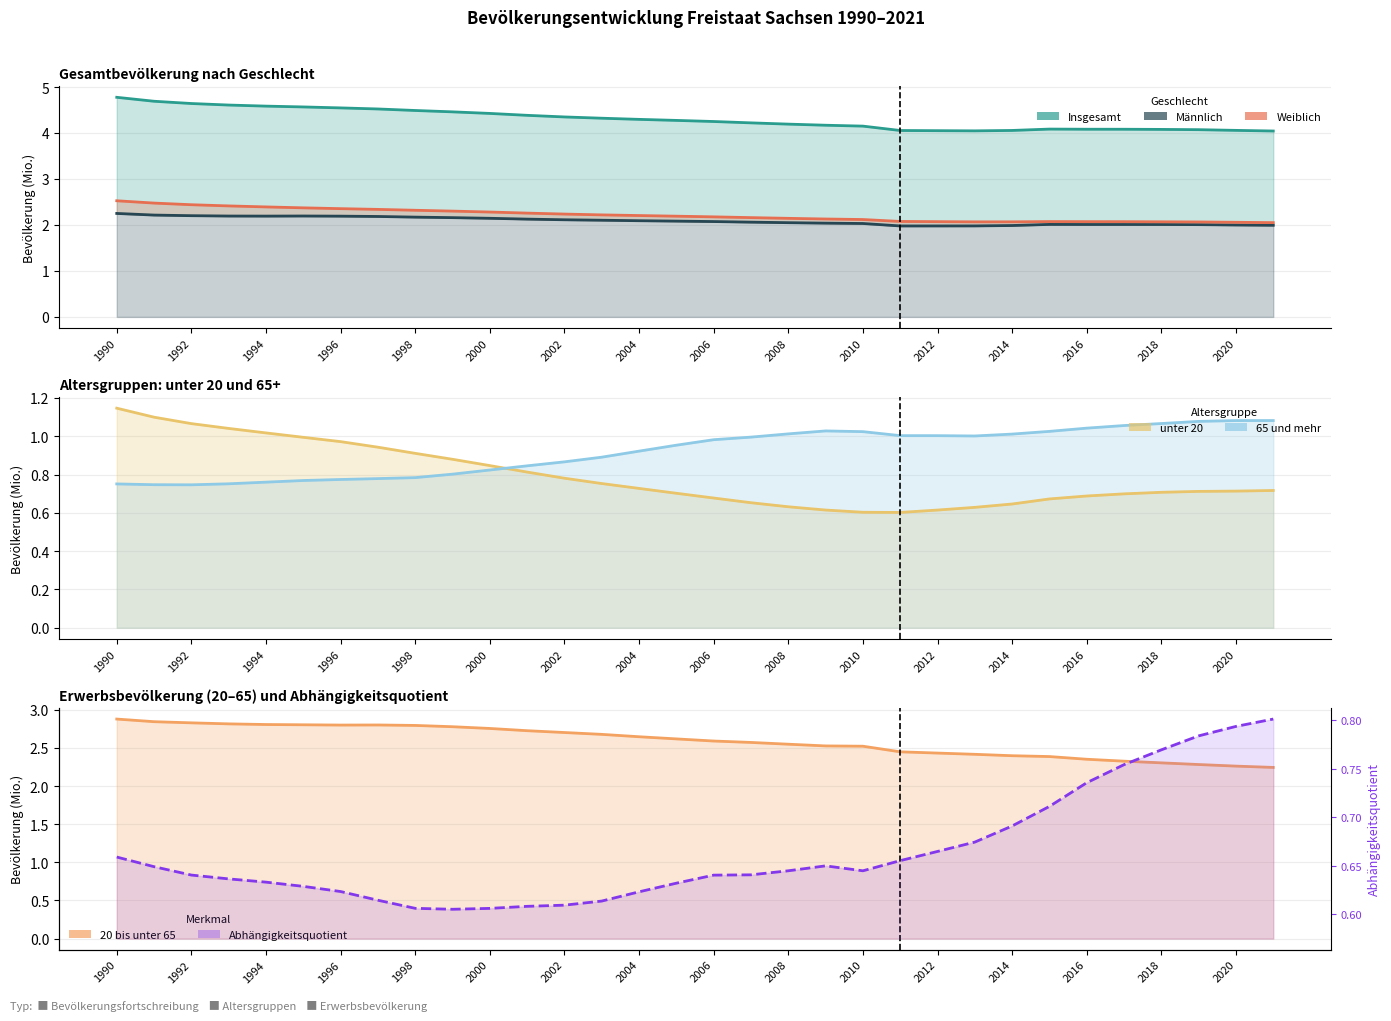

What is the lowest value of the 65 und mehr series?

0.7